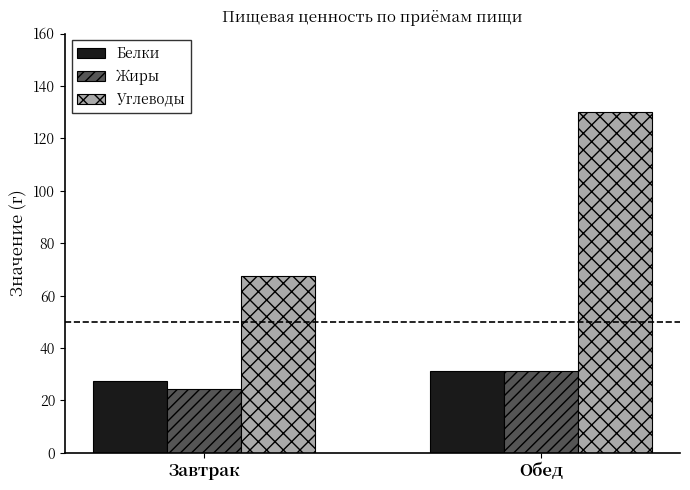

Are the bars grouped side by side (vs. stacked)?

Yes